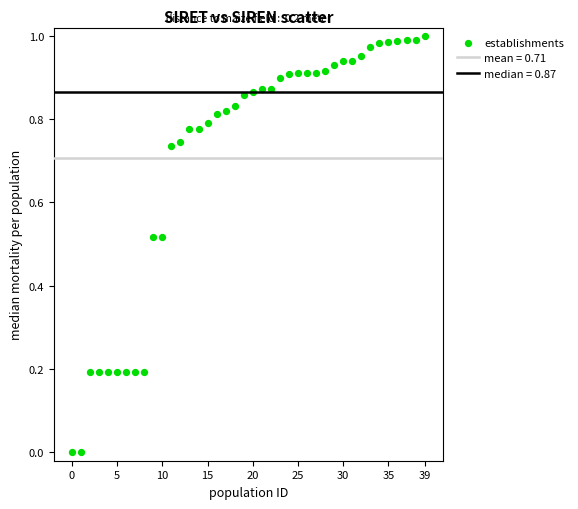

How many points are shown in the scatter plot?

40